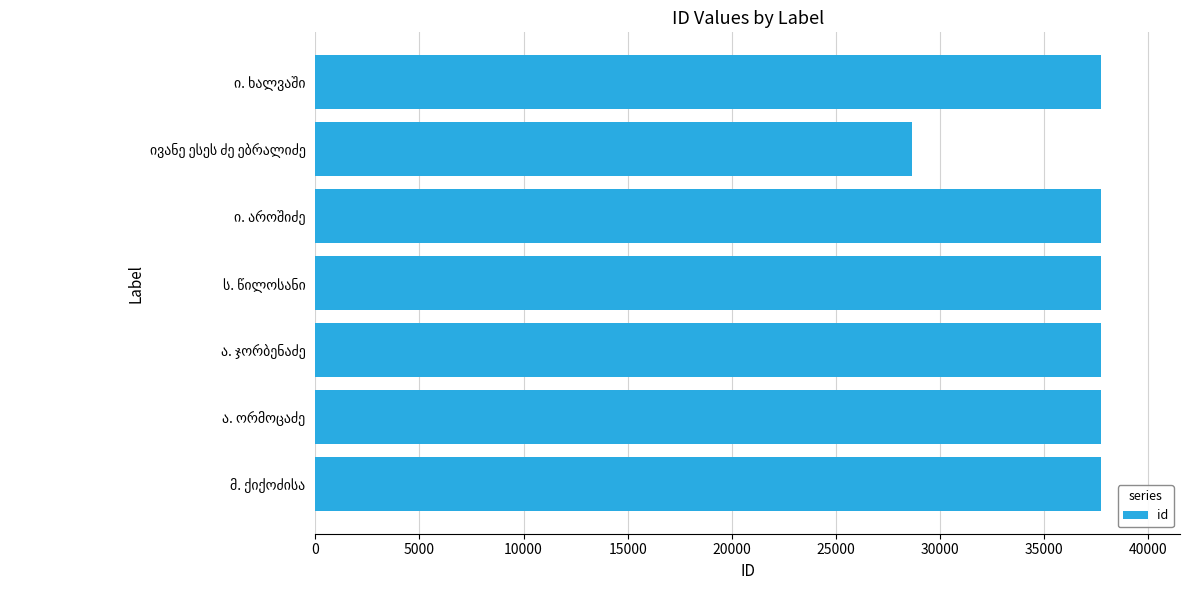

What is the minimum value shown in the chart?

28653